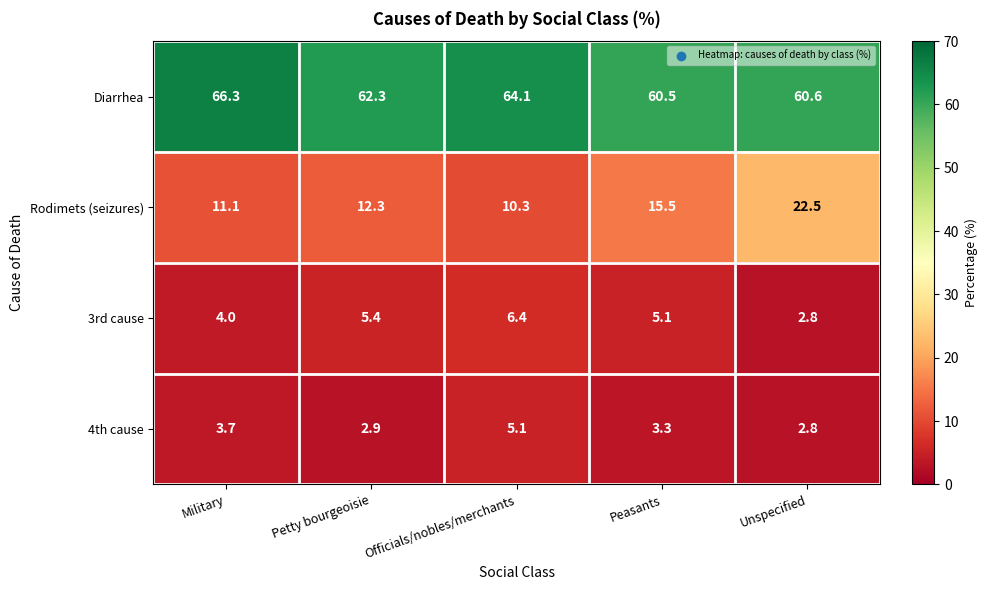

What is the sum of the 3rd cause values at Military and Unspecified?

6.8